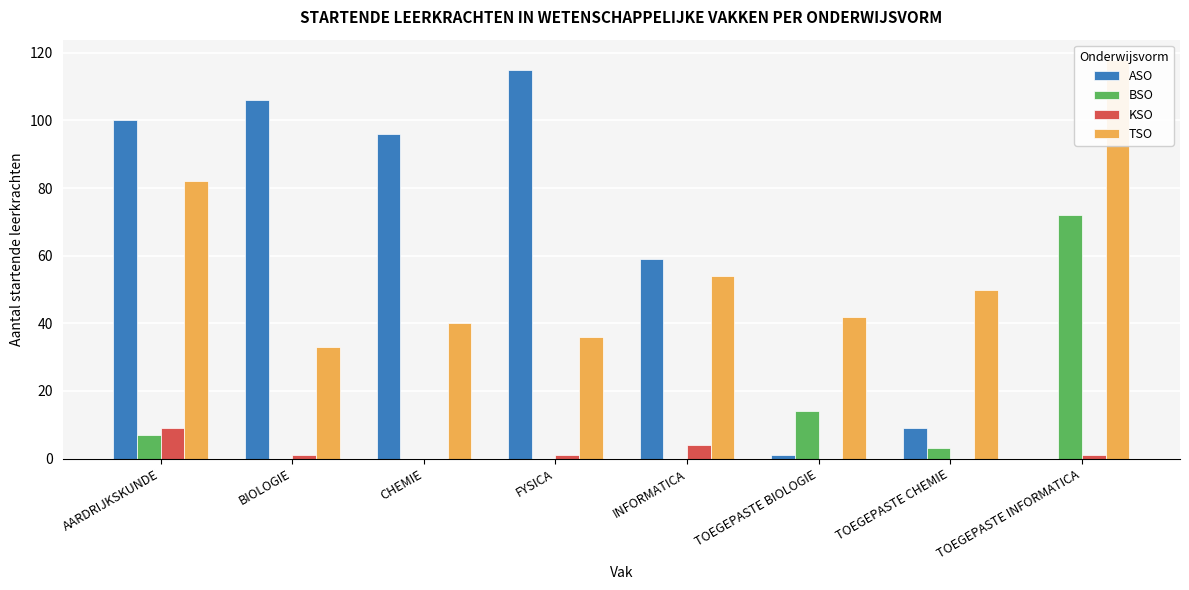

Rank the series at INFORMATICA from lowest to highest value.

BSO, KSO, TSO, ASO